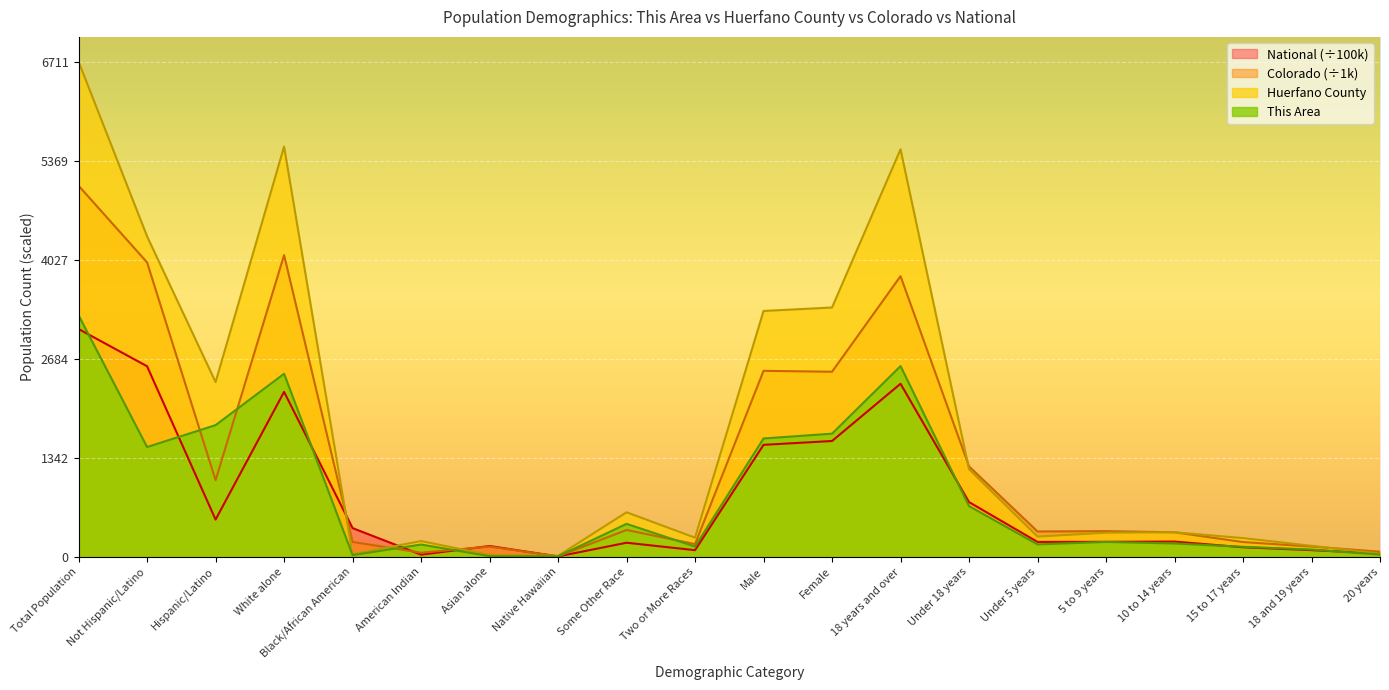

Count the number of categories in the chart.

20